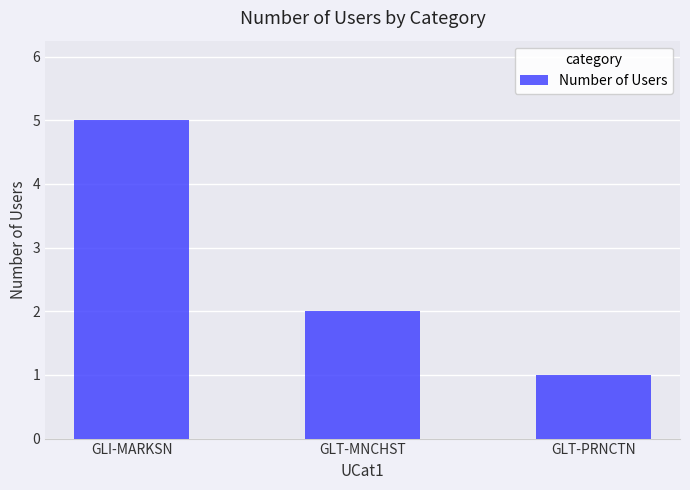

What is the difference between the maximum and minimum values?

4